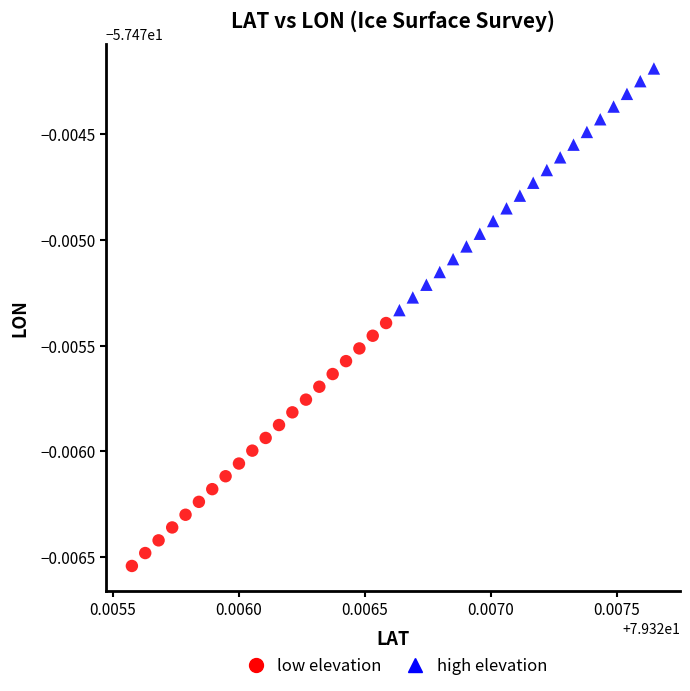

Which series reaches the minimum Y coordinate?

low elevation